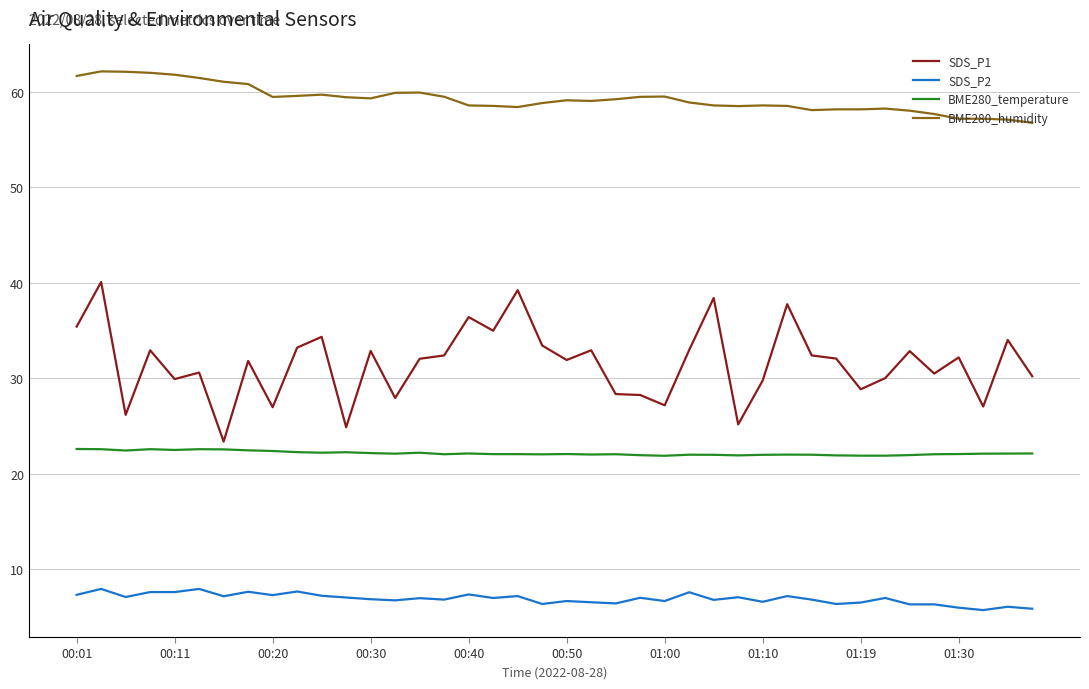

What is the difference between the maximum and minimum values in the SDS_P2 series?

2.2